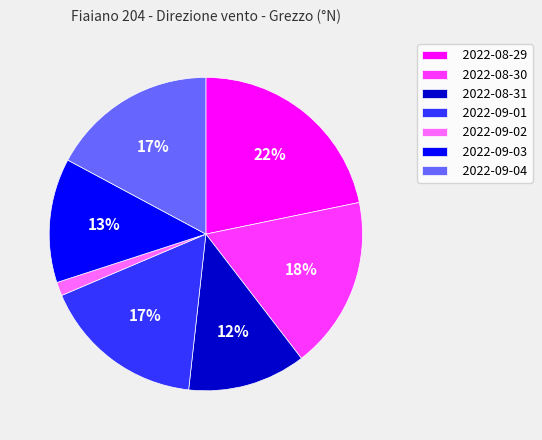

Which category has the biggest portion of the pie?

2022-08-29